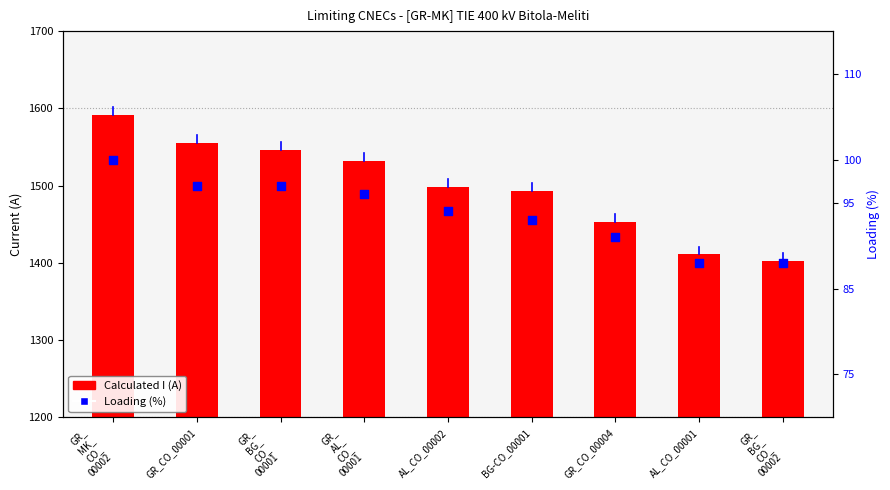

What are all the series names shown in the legend?

Calculated I (A), Loading (%)